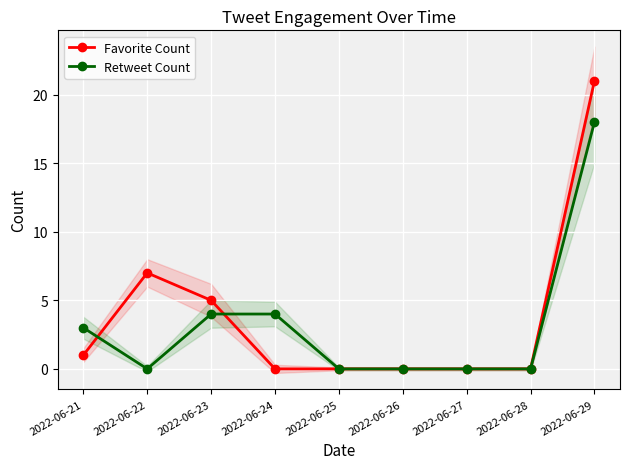

The Favorite Count series shows -12 at 2022-06-25. True or false?

False